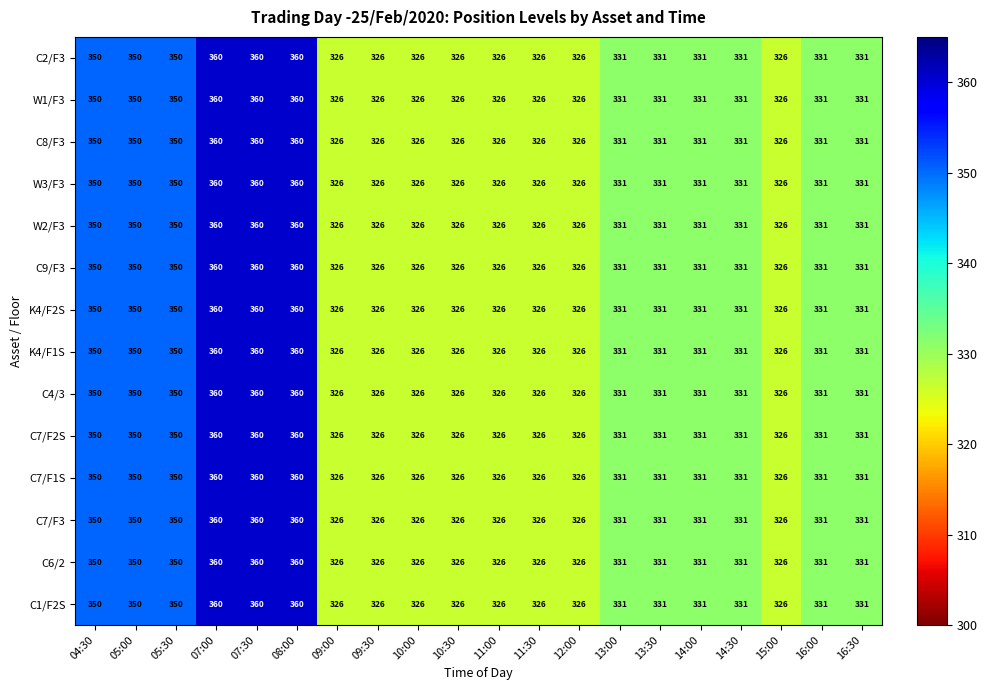

What is the minimum value shown in the chart?

326